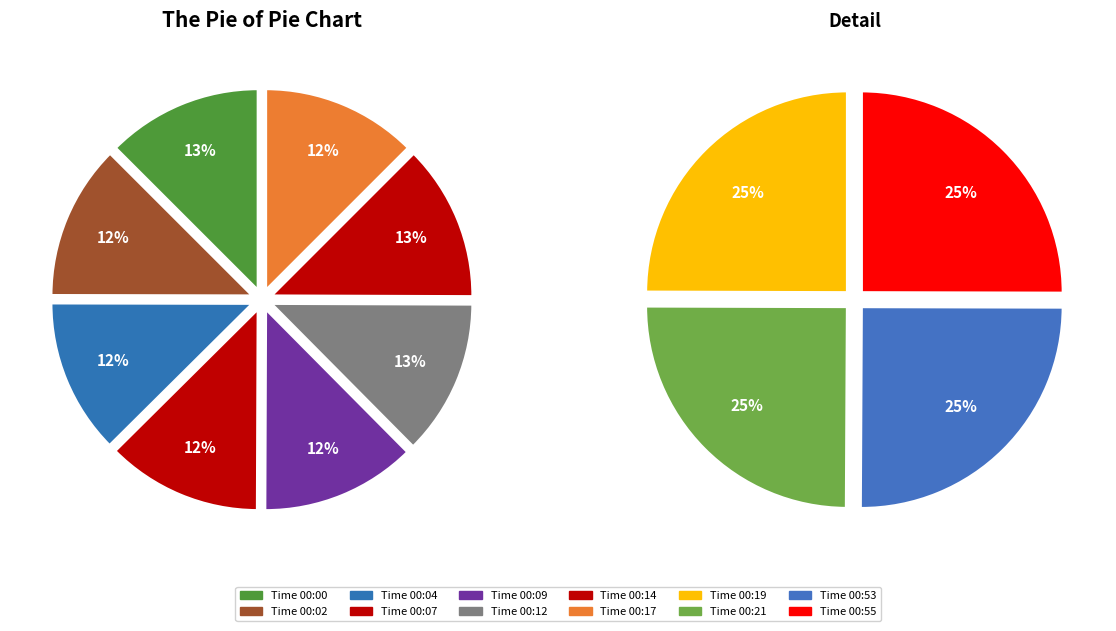

Does 00:19 account for over 50% of the chart?

No